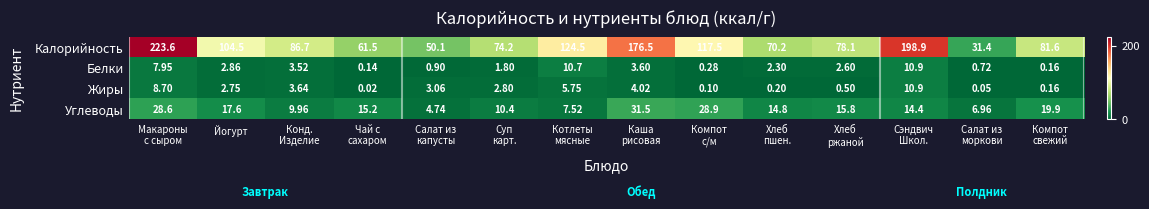

At how many categories does at least one series exceed 132?

3